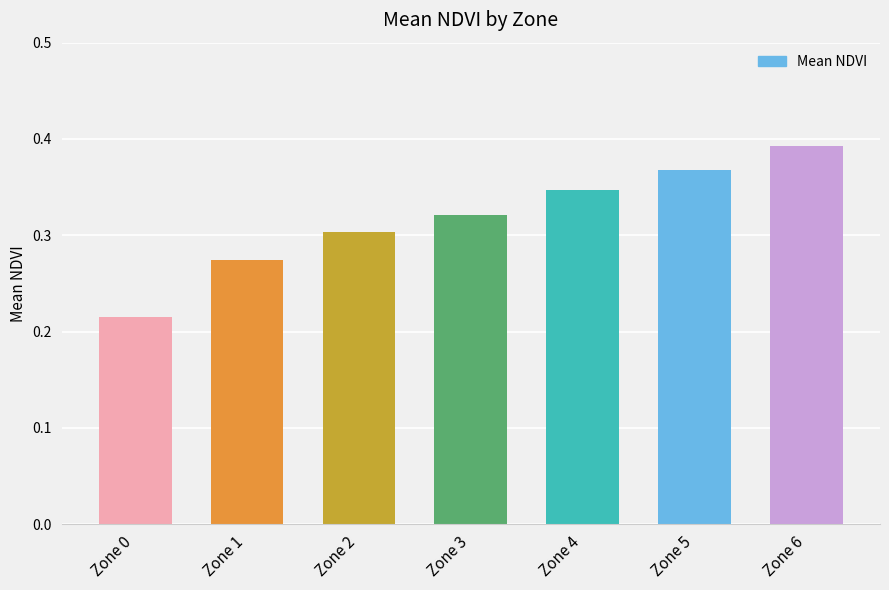

Which has a higher value, Zone 0 or Zone 3?

Zone 3